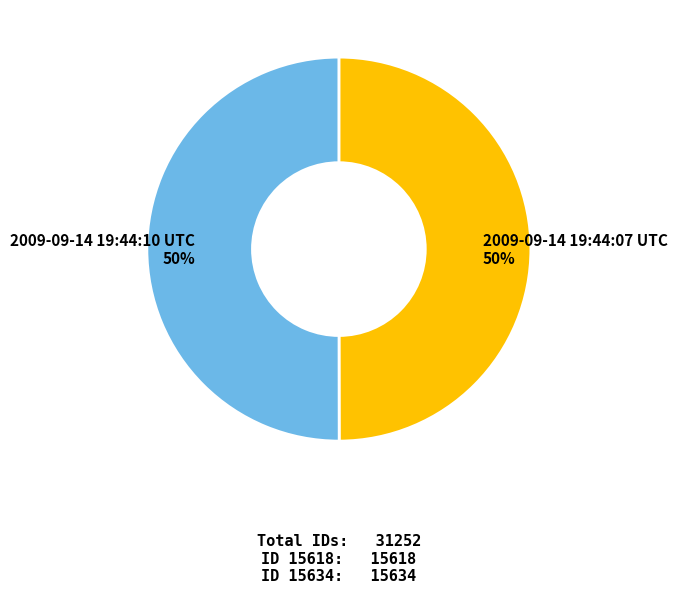

What is the ratio of the value at 2009-09-14 19:44:07 UTC to the value at 2009-09-14 19:44:10 UTC?

1.0